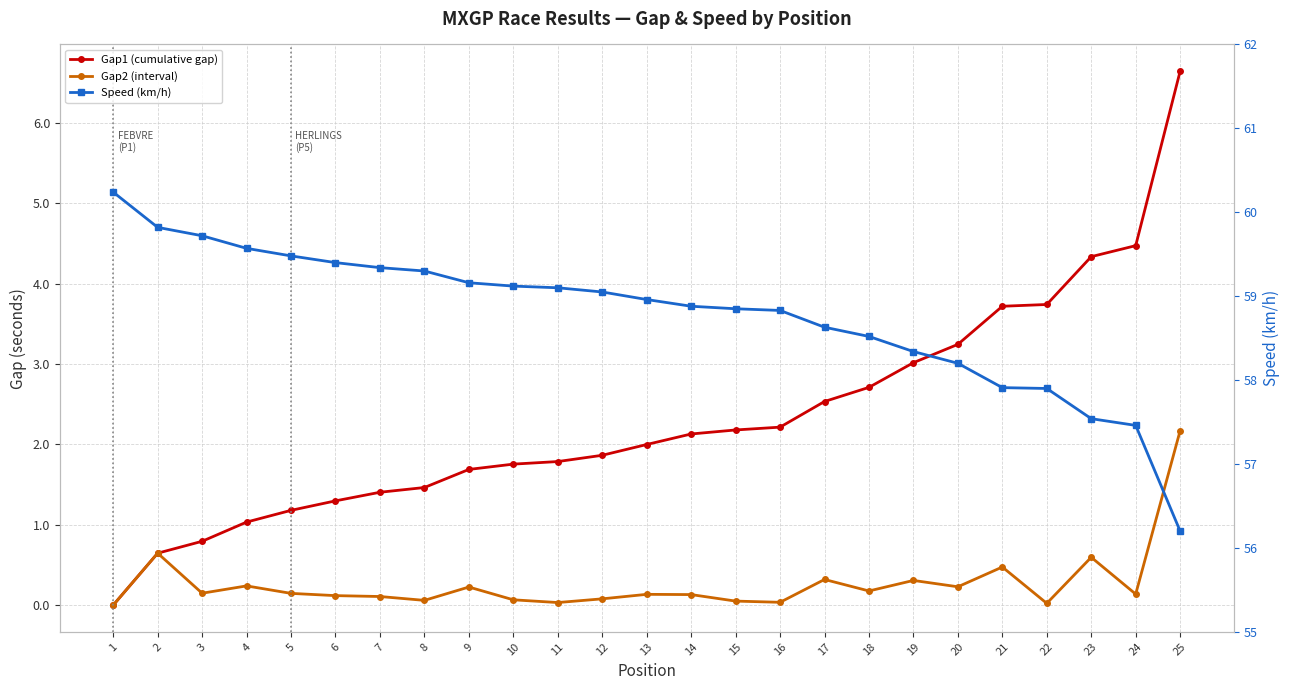

Which series has the widest spread of values?

Gap1 (cumulative gap)